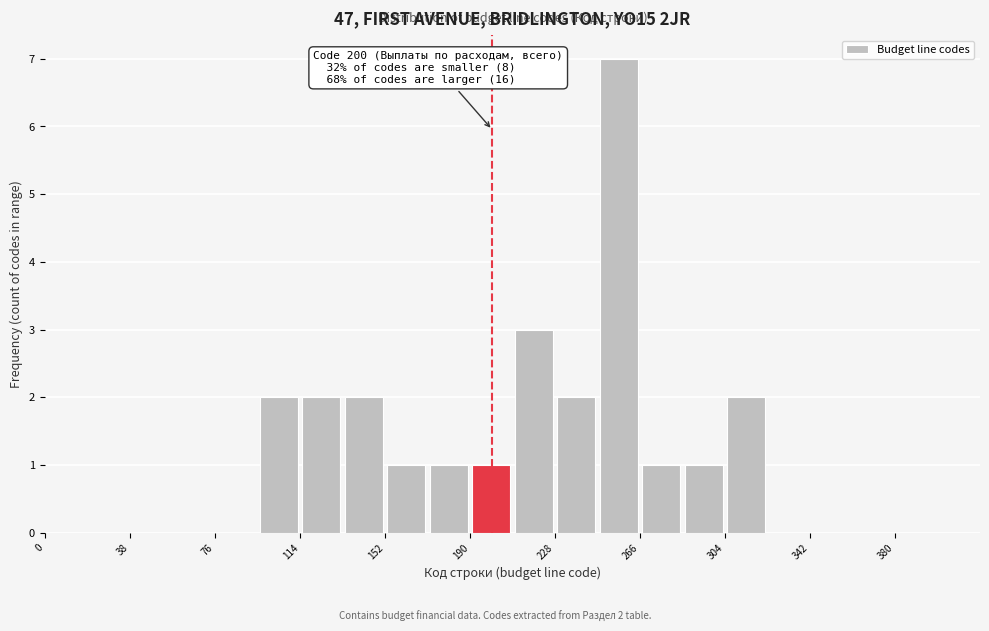

Around what value on the x-axis is the tallest bar? Give the approximate position of its centre, as read against the axis.

255